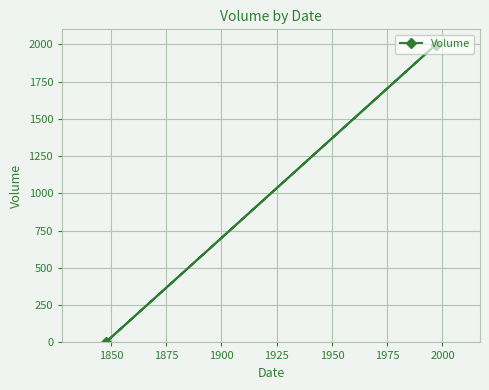

How many values are below 1997?

1